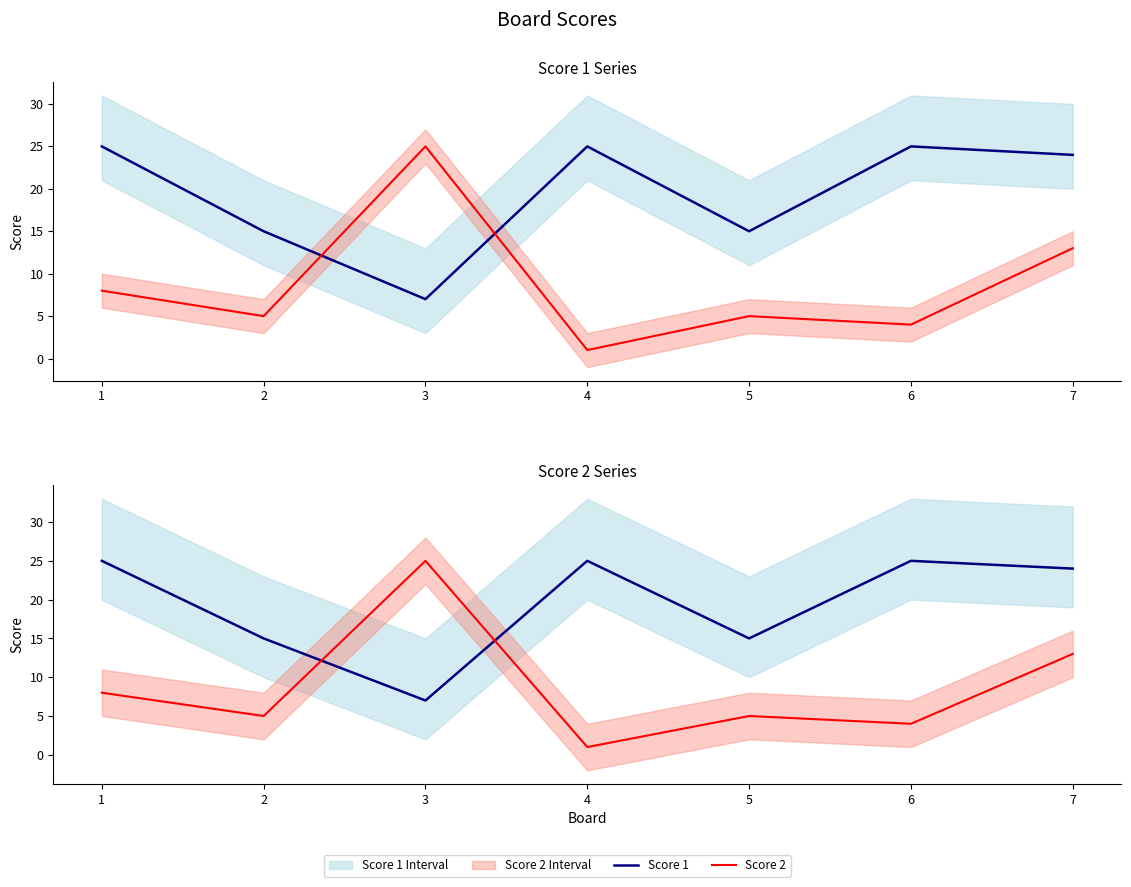

Is this an area chart (filled region under the line)?

No